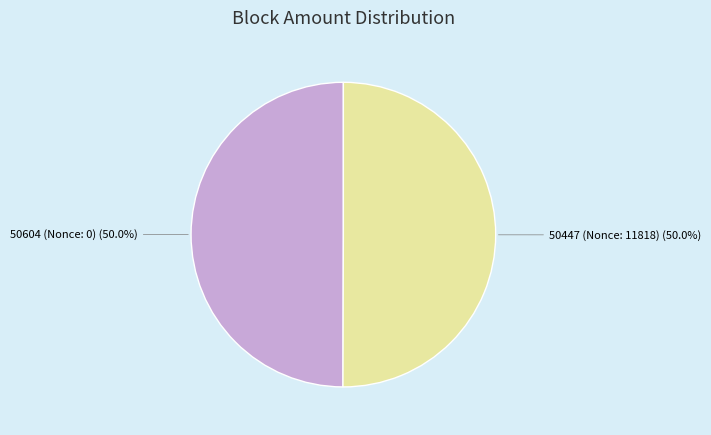

Is the sum of 50604 and 50447 greater than half?

Yes